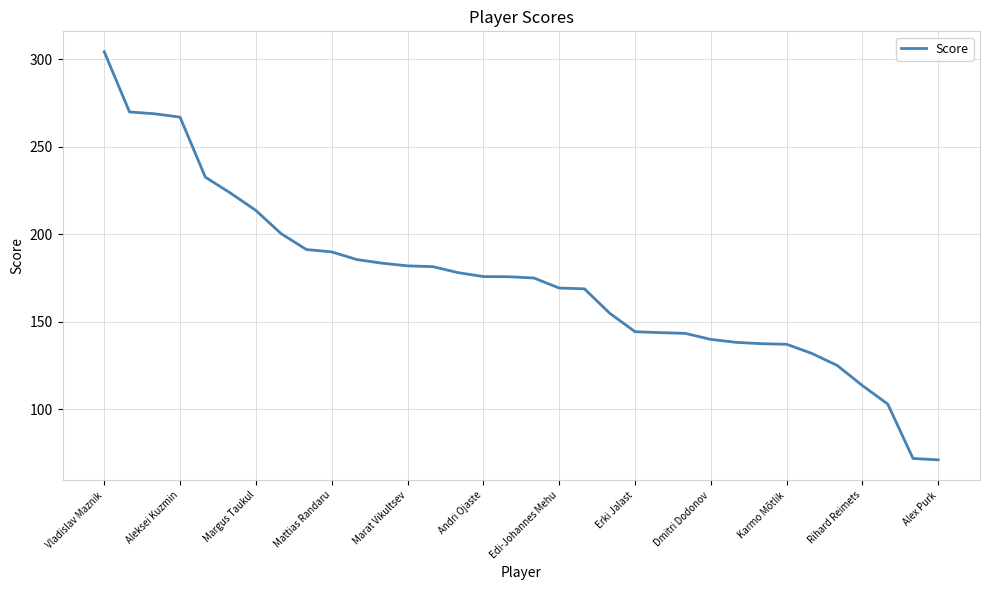

What is the maximum value shown in the chart?

304.3